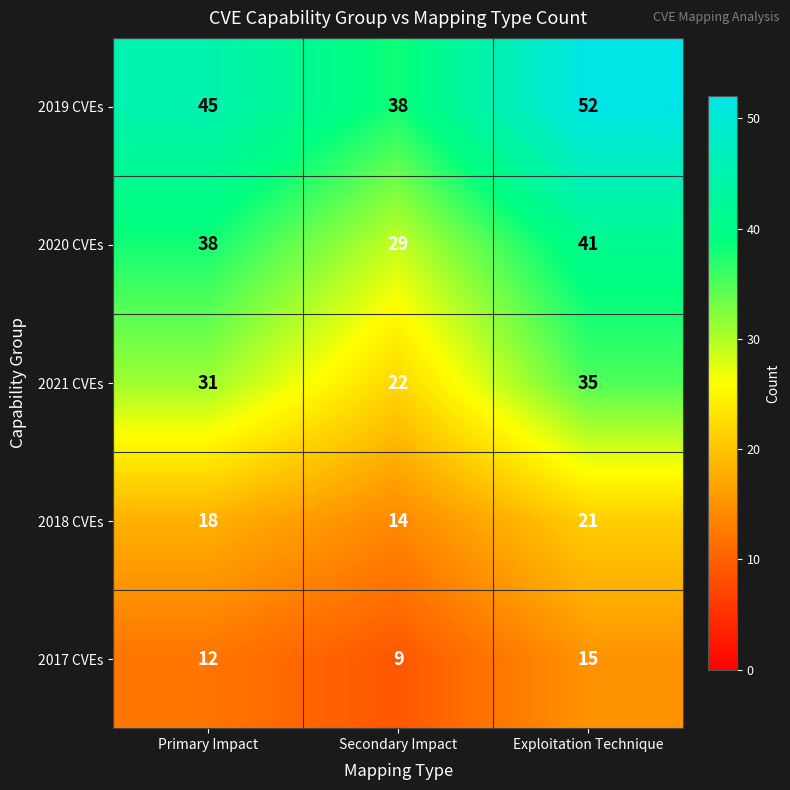

Count the number of categories in the chart.

3